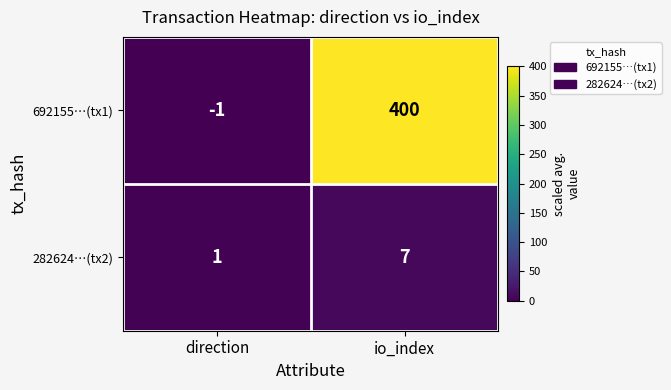

List the series in order of their peak value, lowest first.

282624…(tx2), 692155…(tx1)